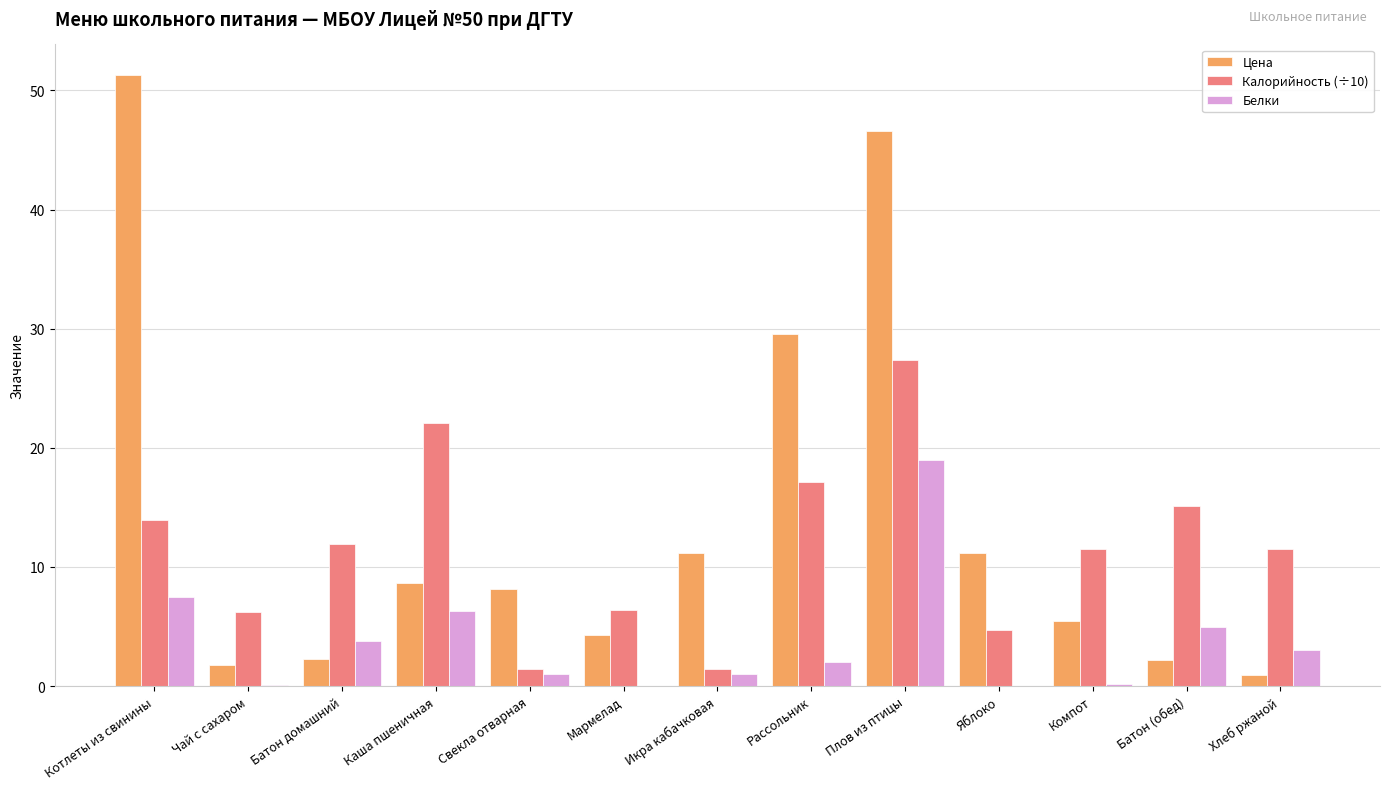

Between Плов из птицы and Хлеб ржаной, which series saw the biggest shift?

Цена